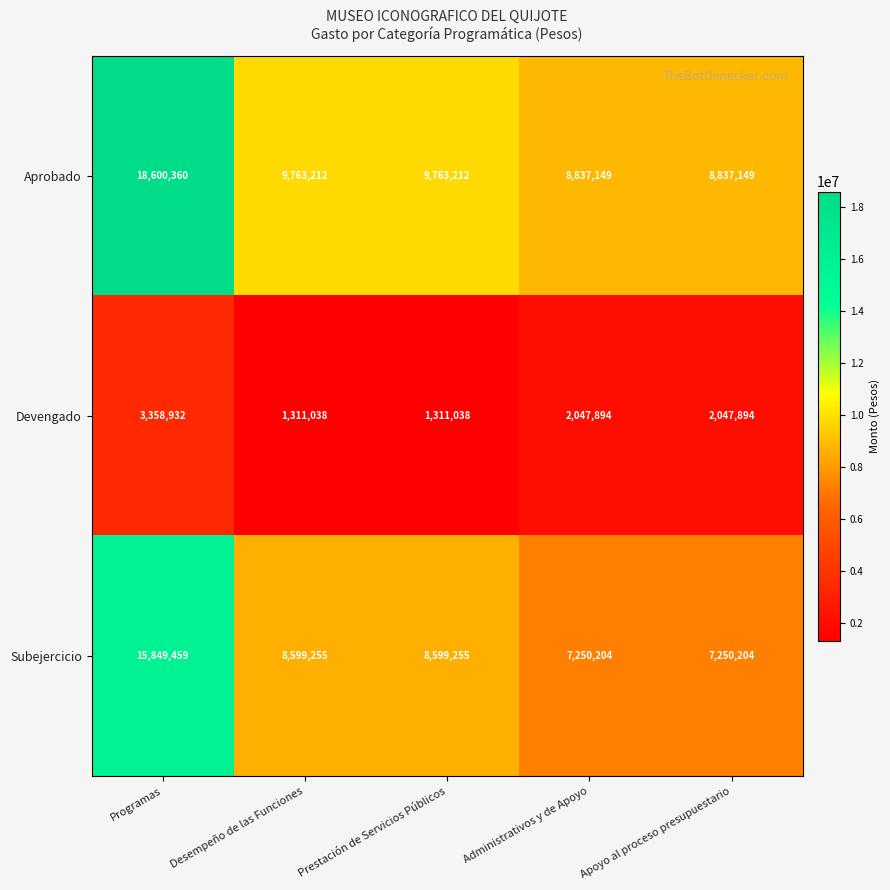

How many data points in Aprobado are less than 9763212?

2